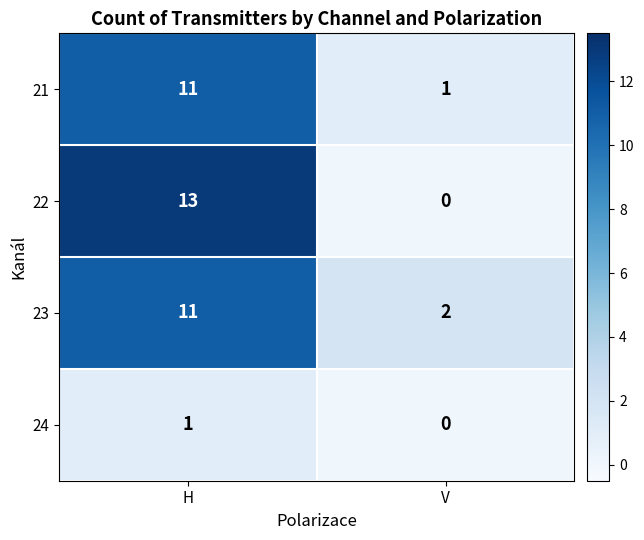

How many distinct data groups are displayed?

4